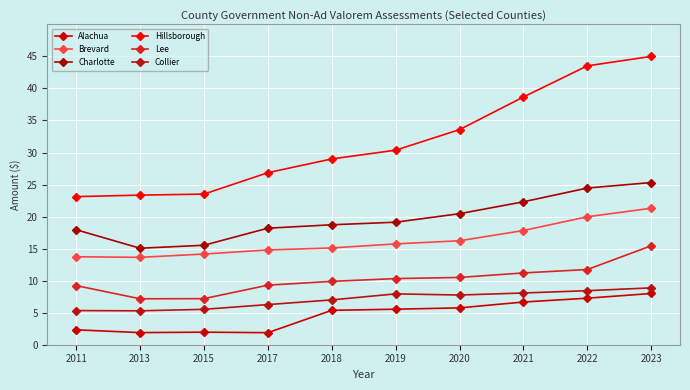

True or false: Collier has a value of 5.3 at 2011.

True